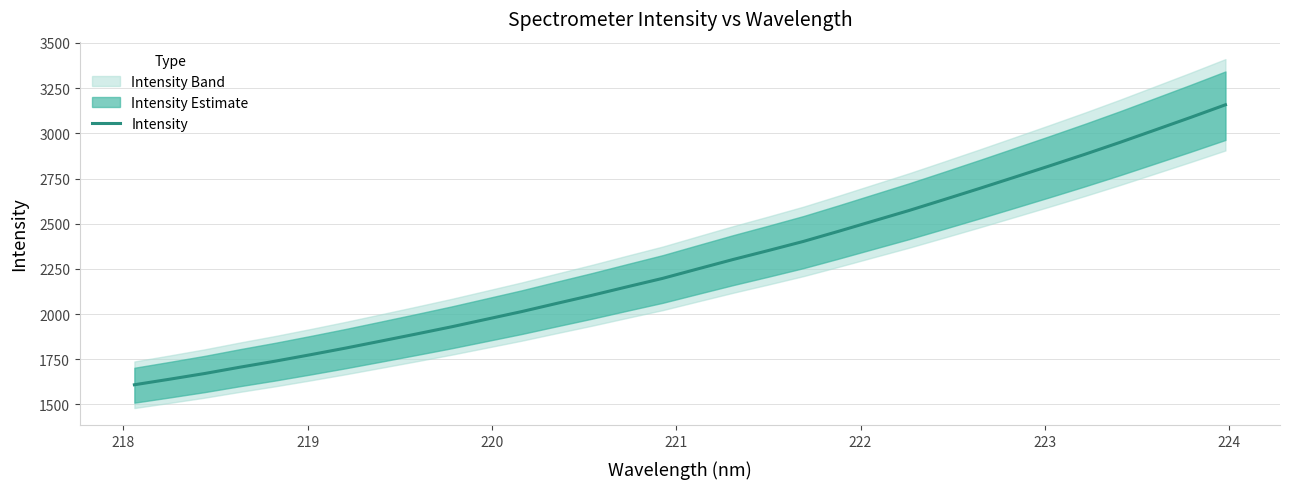

What is the highest value of the Intensity series?

3157.8